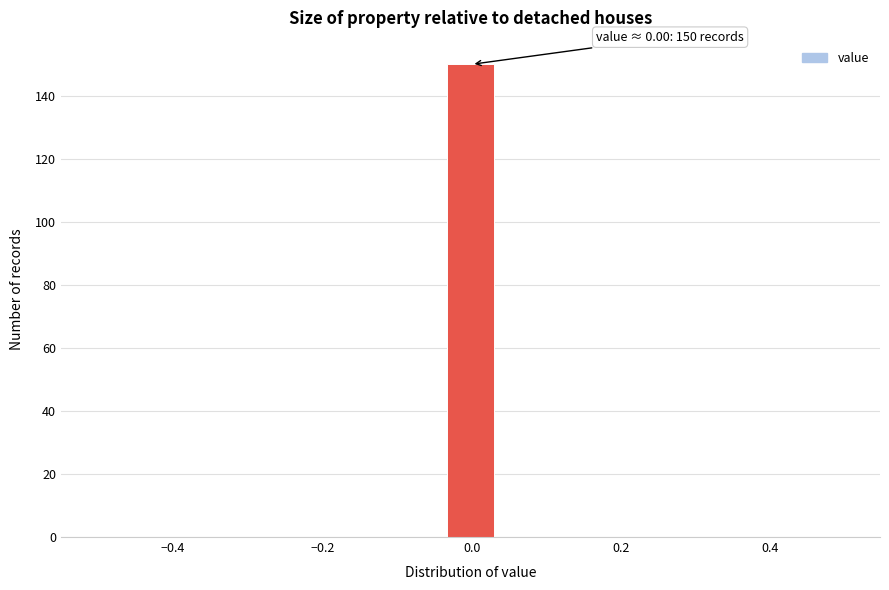

Around what value on the x-axis is the tallest bar? Give the approximate position of its centre, as read against the axis.

0.00